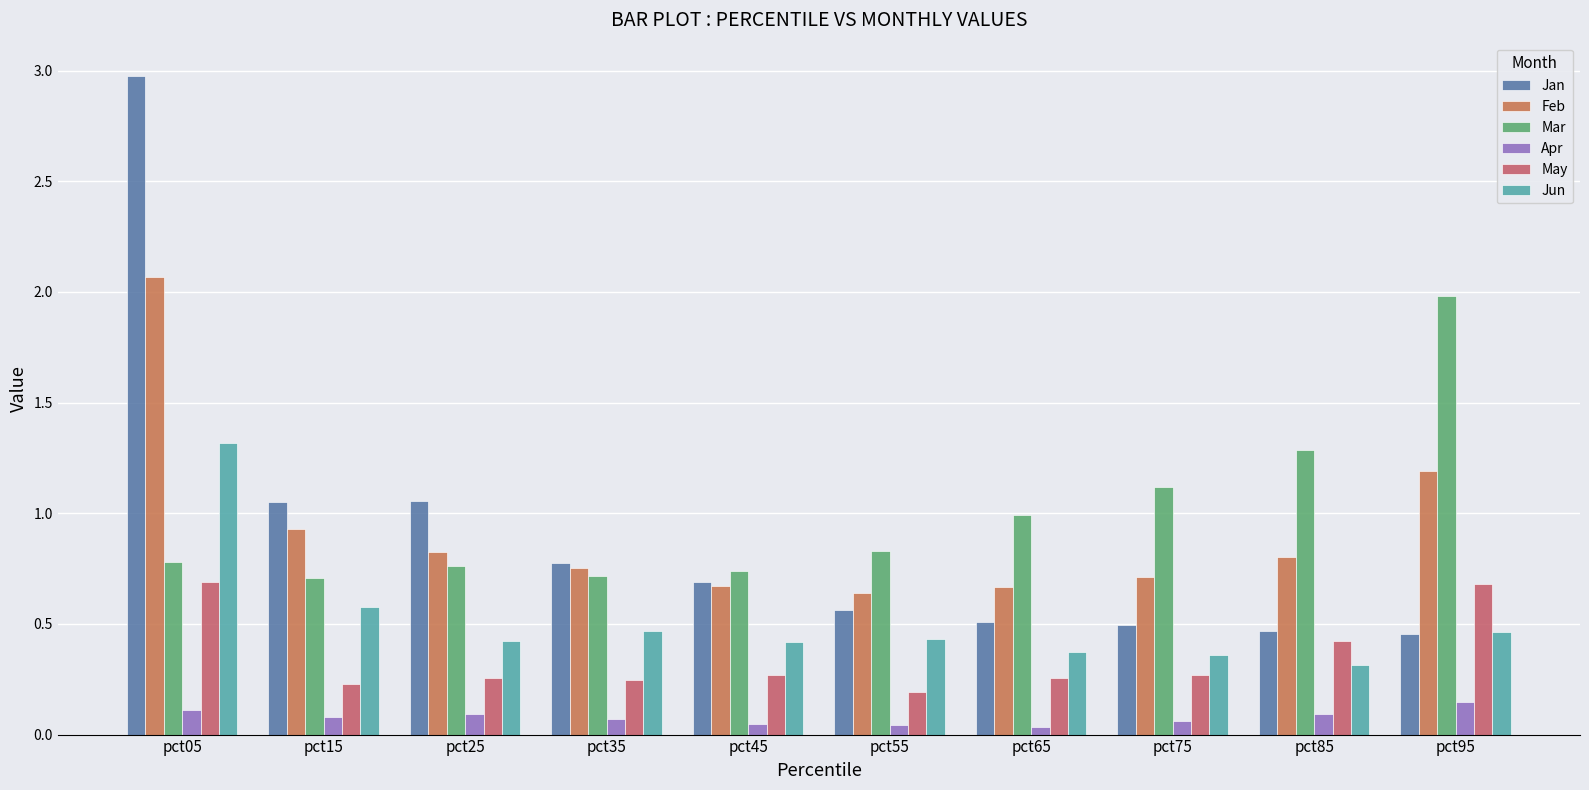

How many Apr values are between 0 and 1?

10